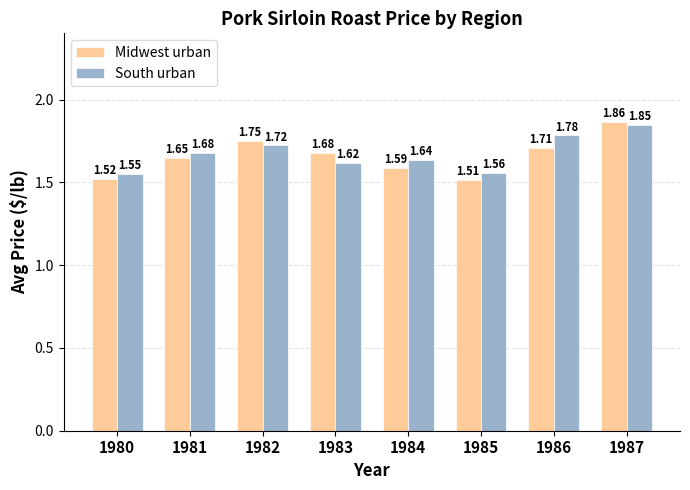

At which category is the sum across all series the highest?

1987